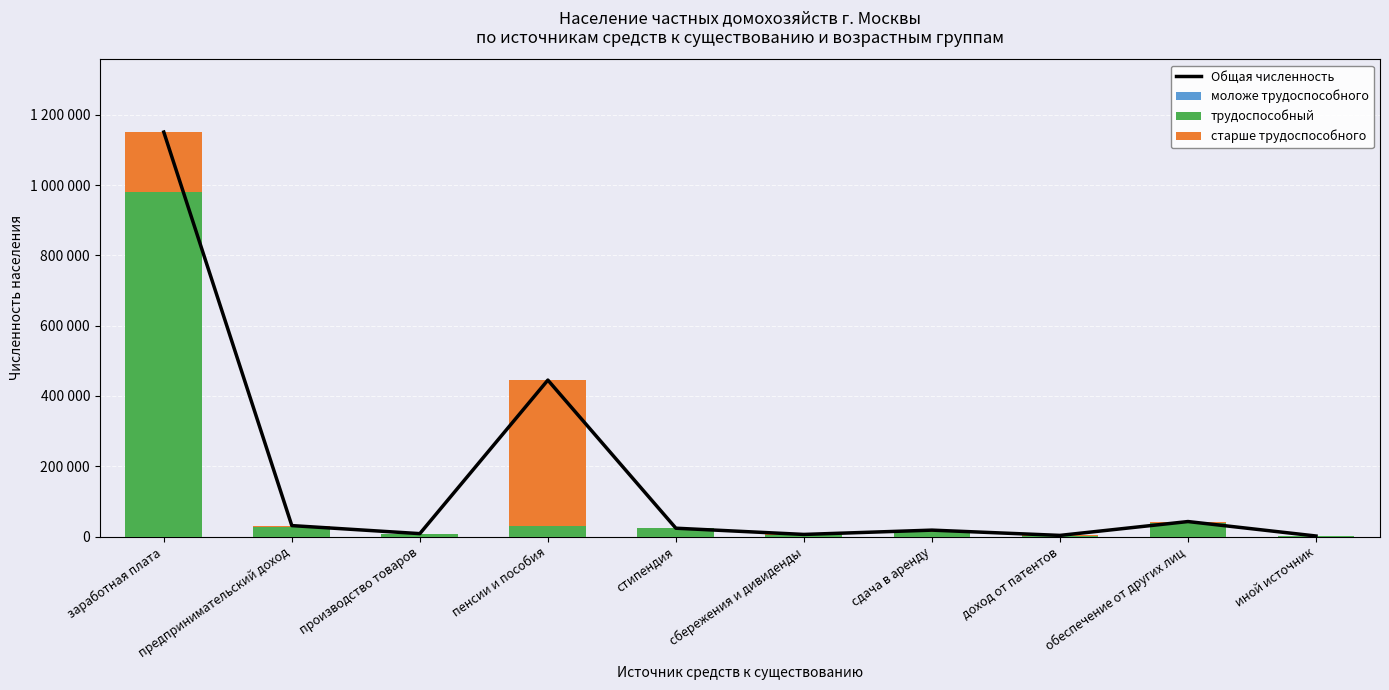

What is the spread (max minus min) of values at обеспечение от других лиц?

42594